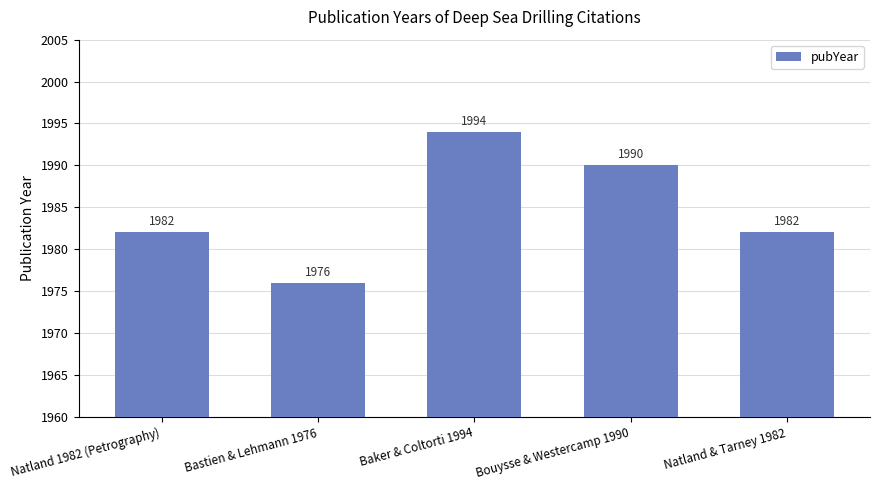

What is the ratio of the value at Bouysse & Westercamp 1990 to the value at Natland 1982 (Petrography)?

1.0